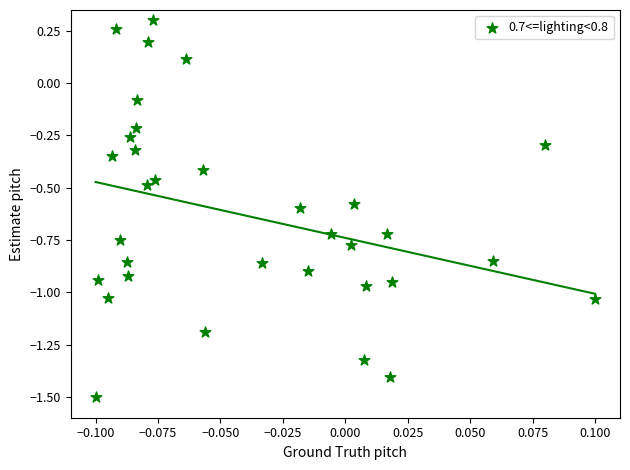

What is the range of Y values (max minus min)?

1.8